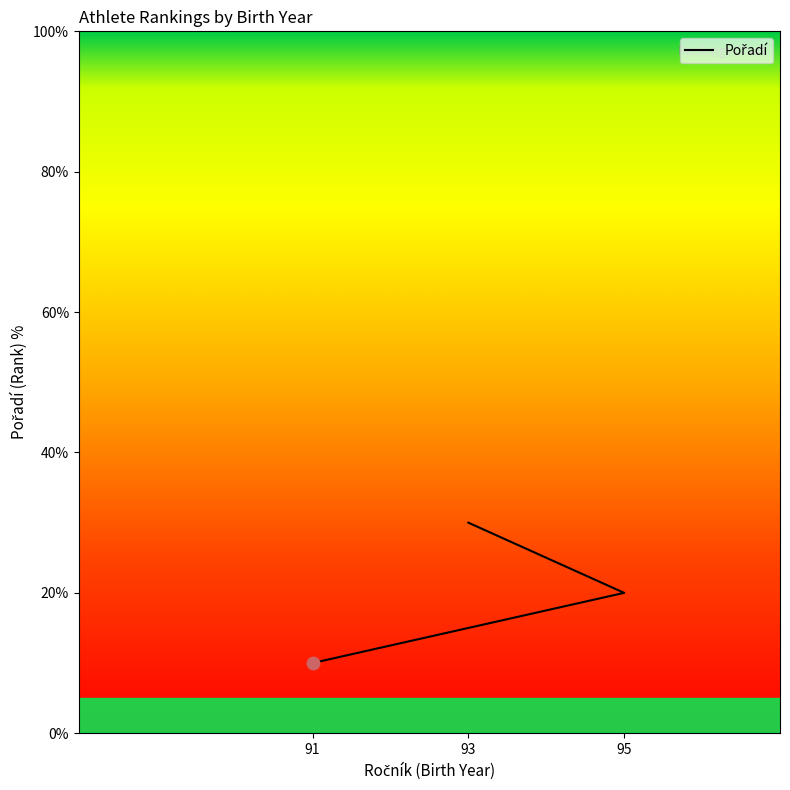

What is the change in value from 91 to 93?

+20